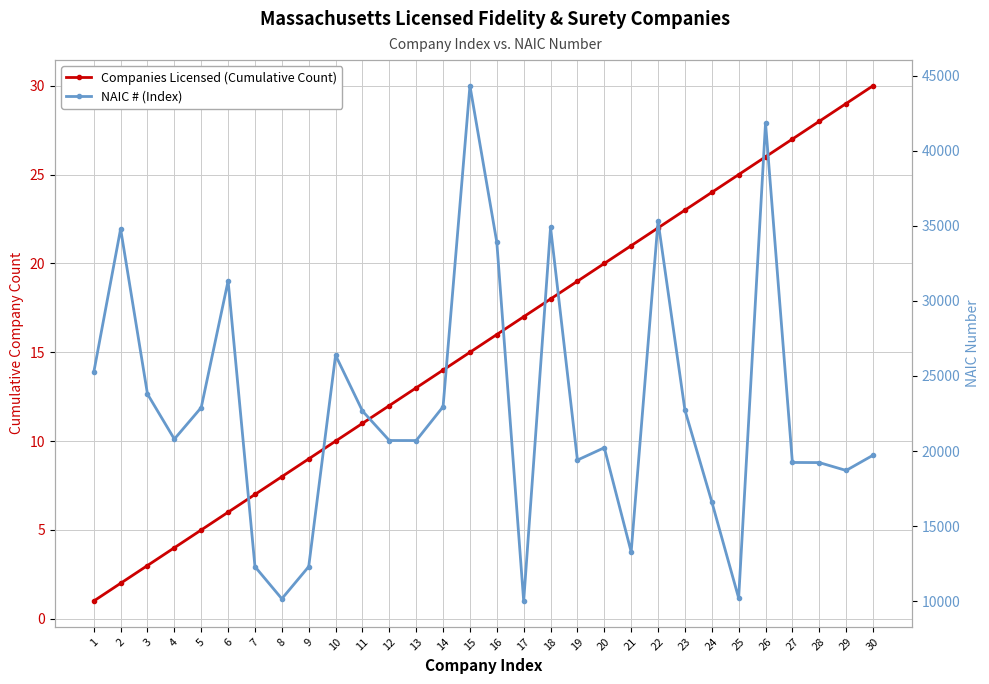

What is the spread (max minus min) of values at 30?

19690